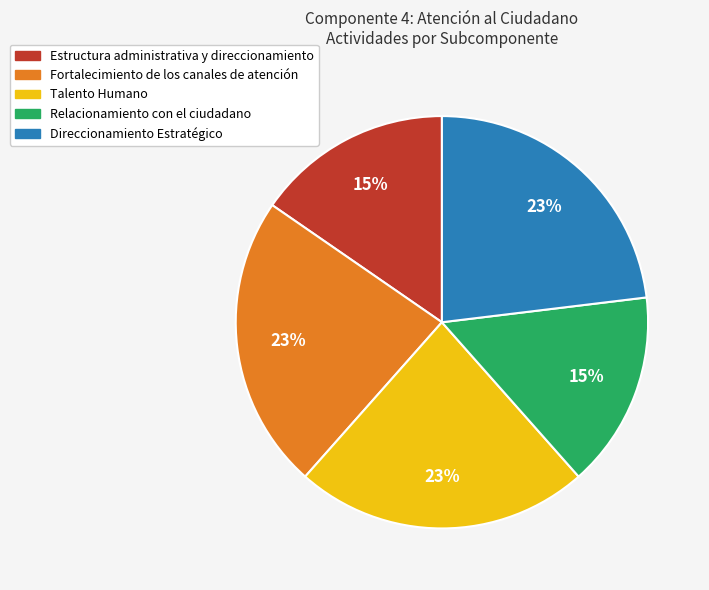

Does any single category account for the majority?

No